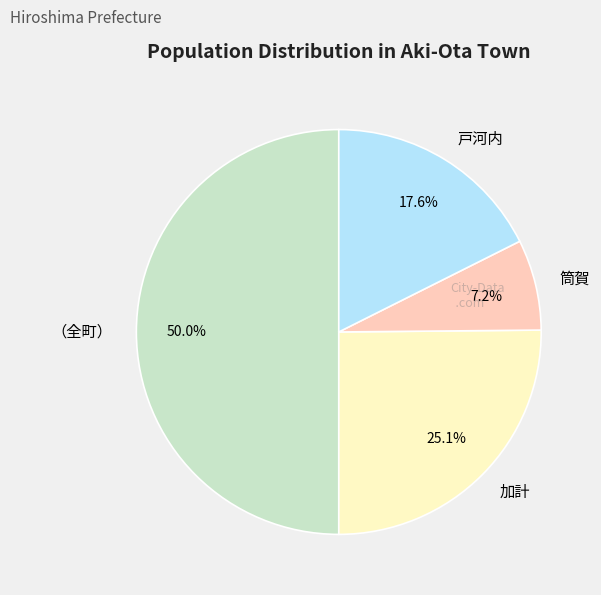

Count the number of slices in the pie.

4